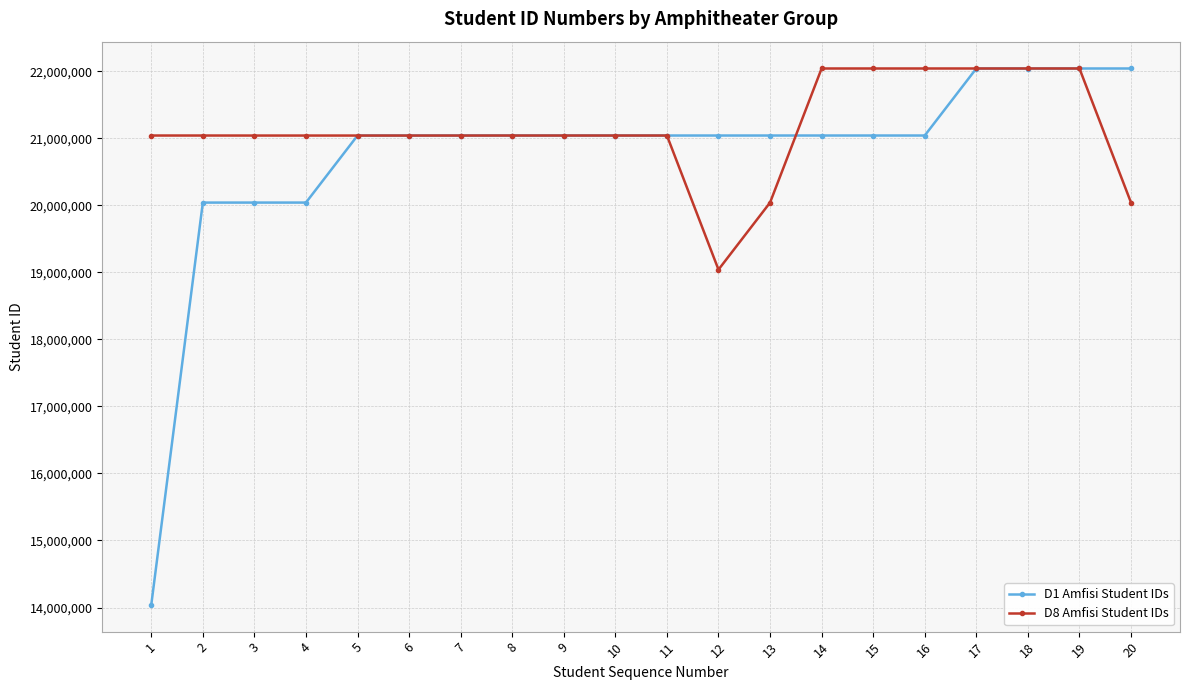

How many lines are shown in the chart?

2